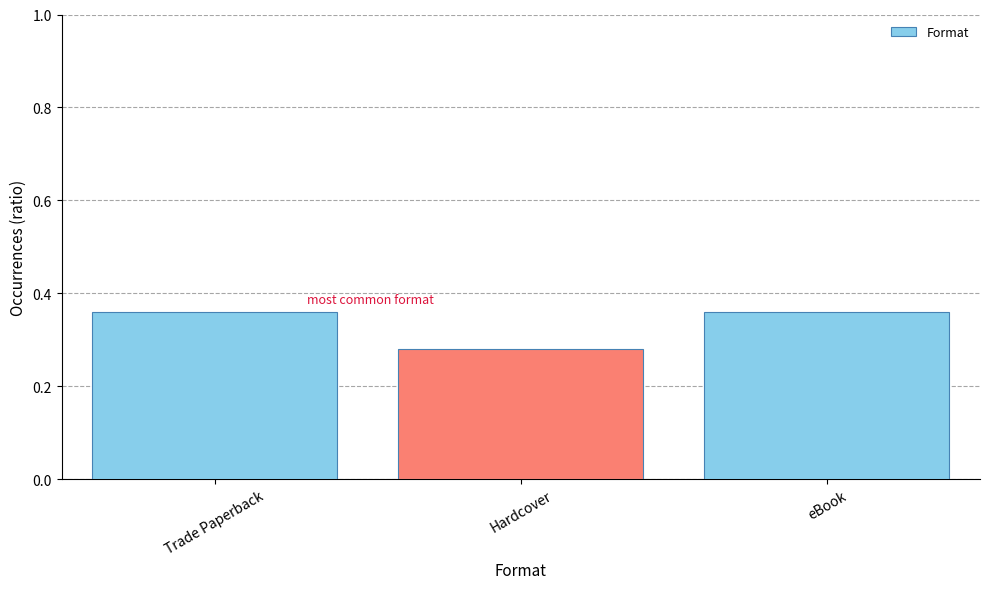

Count the values in the range 0 to 1.

3